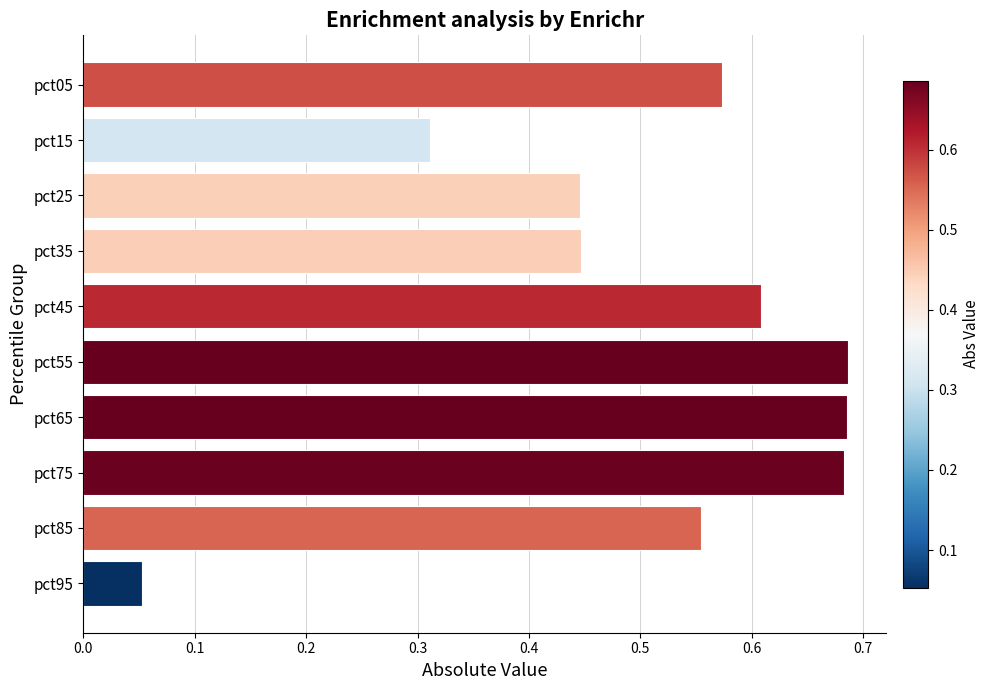

At which label is the value closest to 0?

pct95